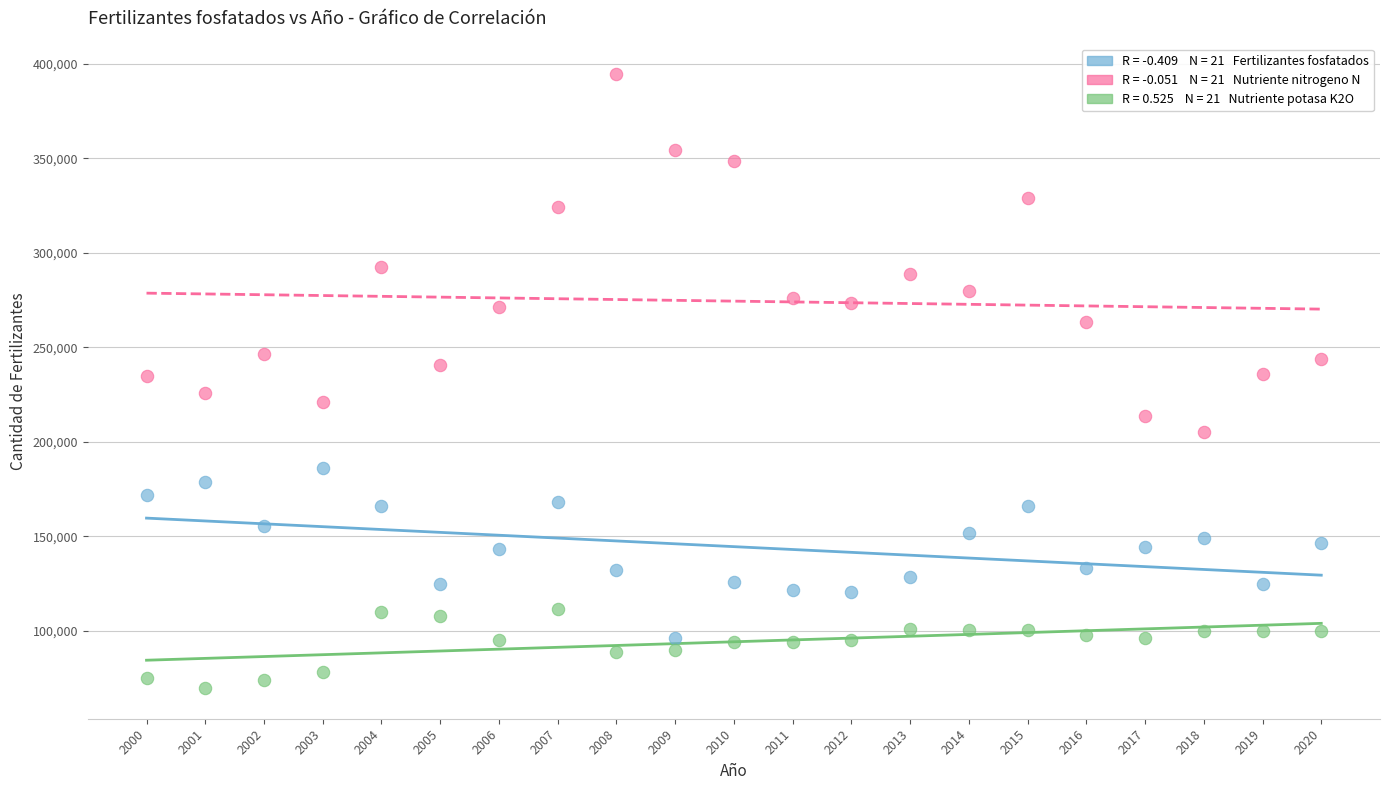

Across all data points, what is the range of Y values (max minus min)?

324799.0